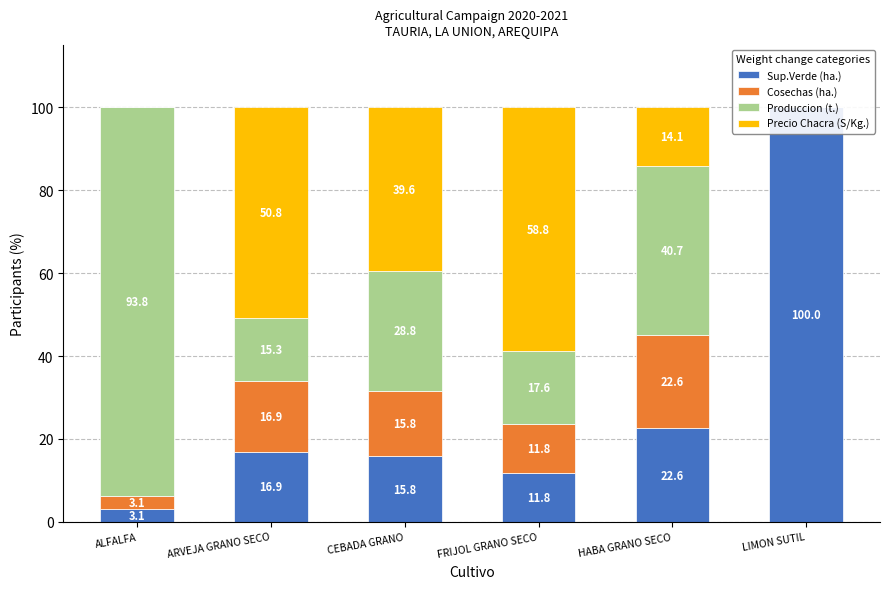

Are the bars horizontal?

No